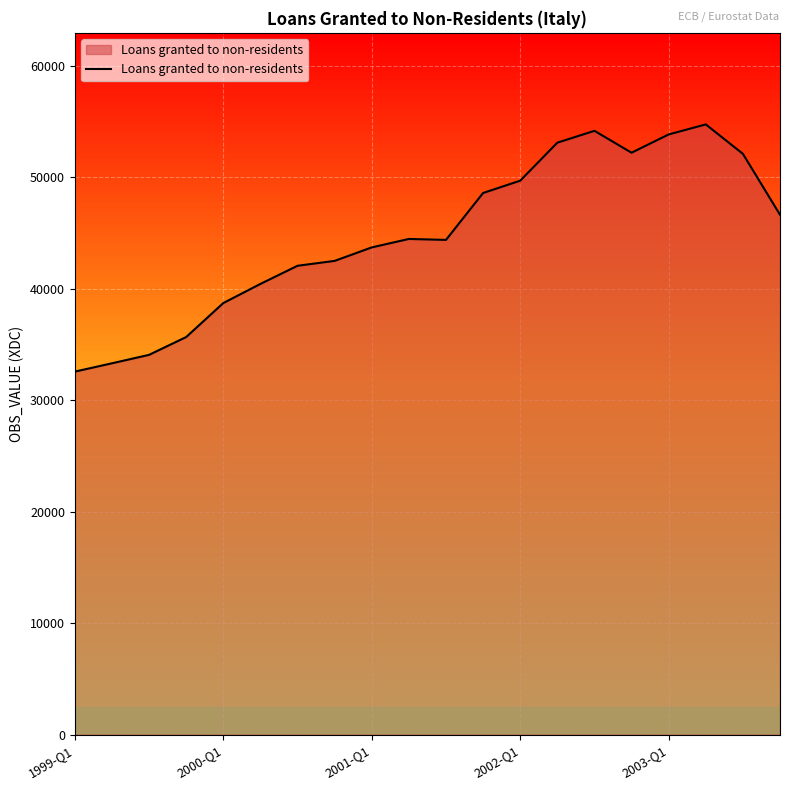

What is the minimum value shown in the chart?

32581